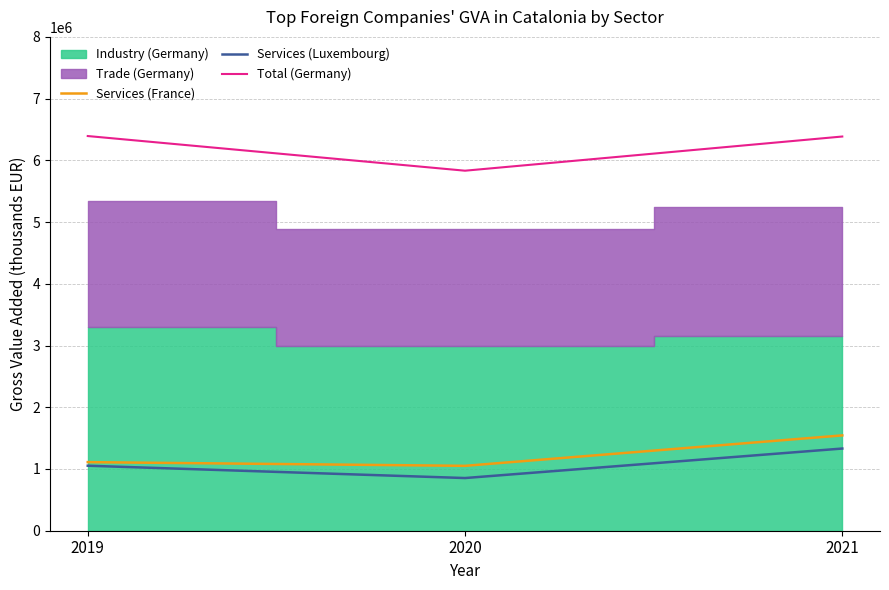

Does the chart have visible grid lines?

Yes